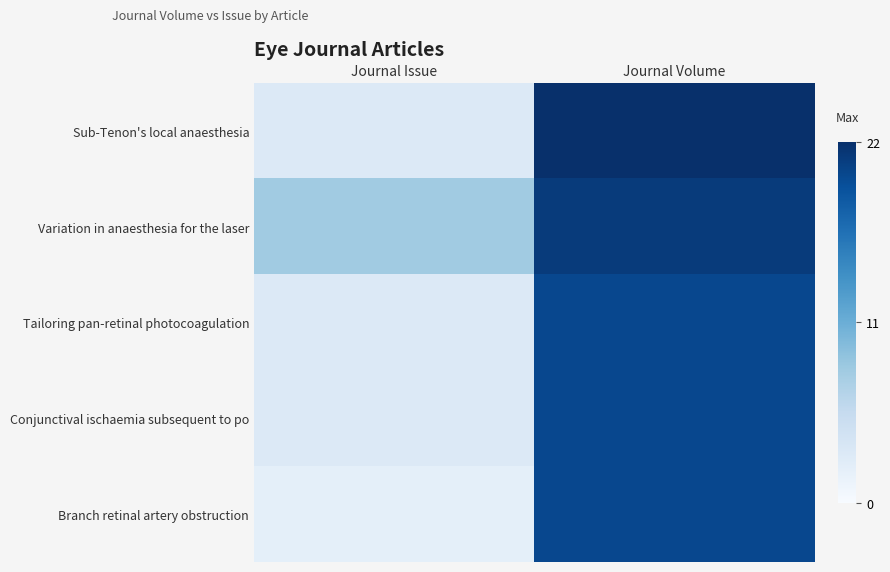

Which series has the largest range (max minus min)?

Sub-Tenon's local anaesthesia